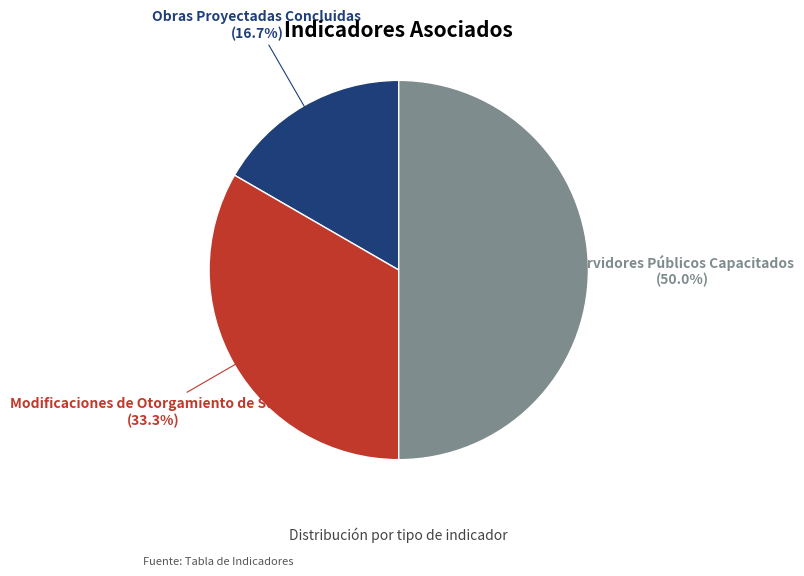

To the nearest percent, what is the difference between the Obras Proyectadas Concluidas and Servidores Públicos Capacitados slice percentages?

33%